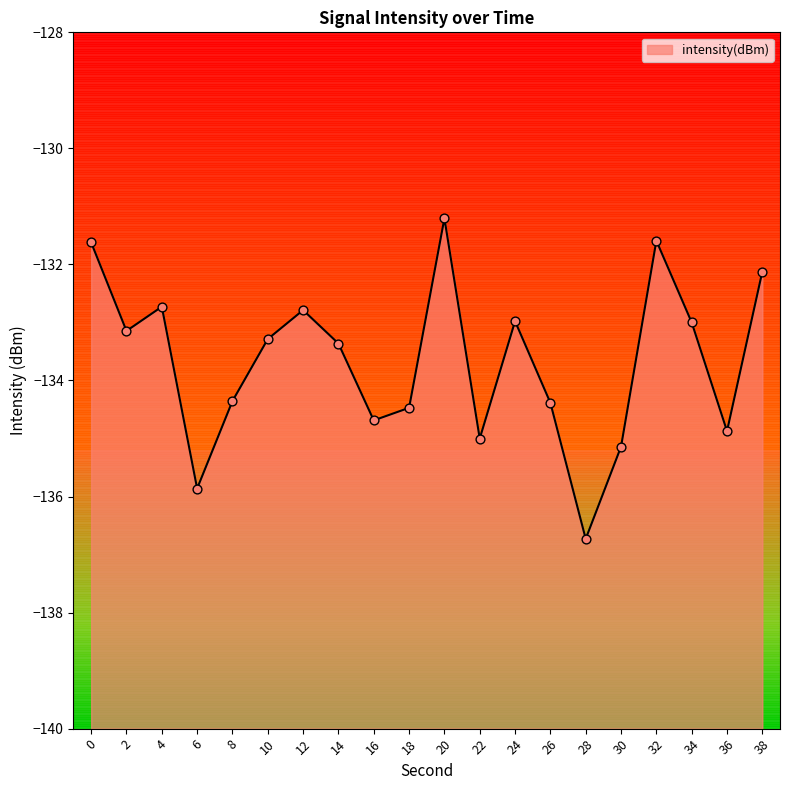

Which has a higher value, 30 or 8?

8